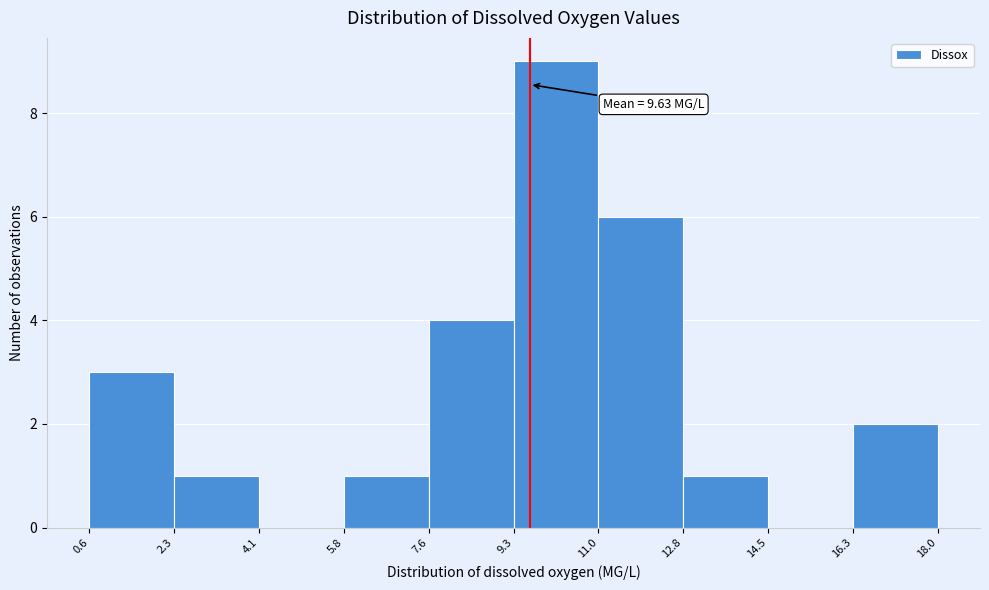

Over which range of the x-axis is the bar tallest?

9.3 to 11.0